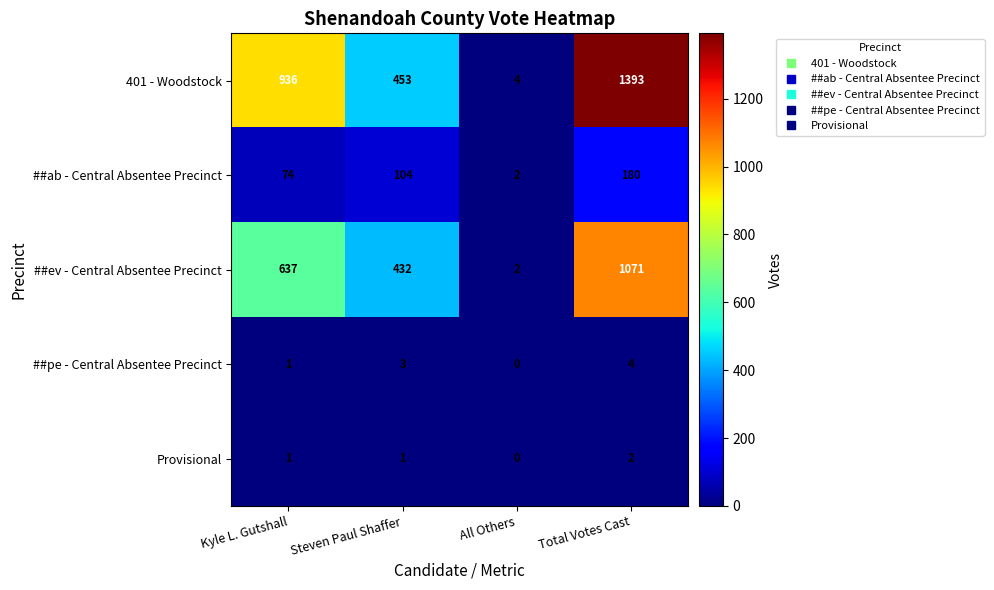

What is the spread (max minus min) of values at All Others?

4